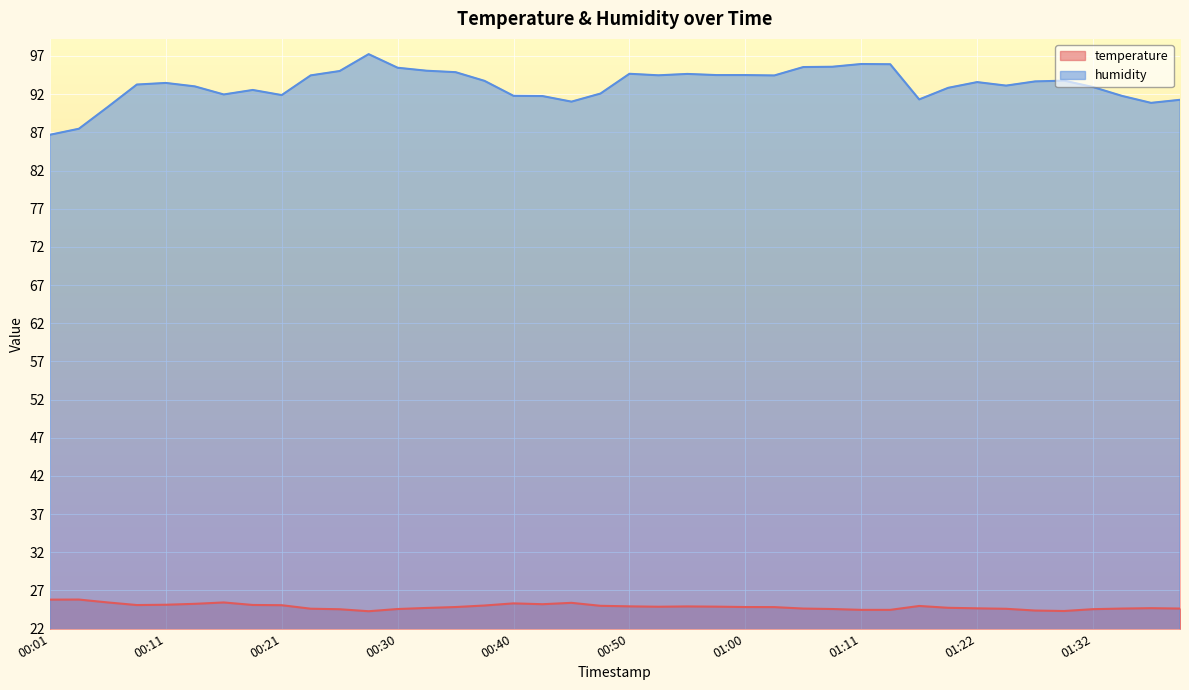

What is the difference between the temperature values at 00:48 and 00:23?

0.4